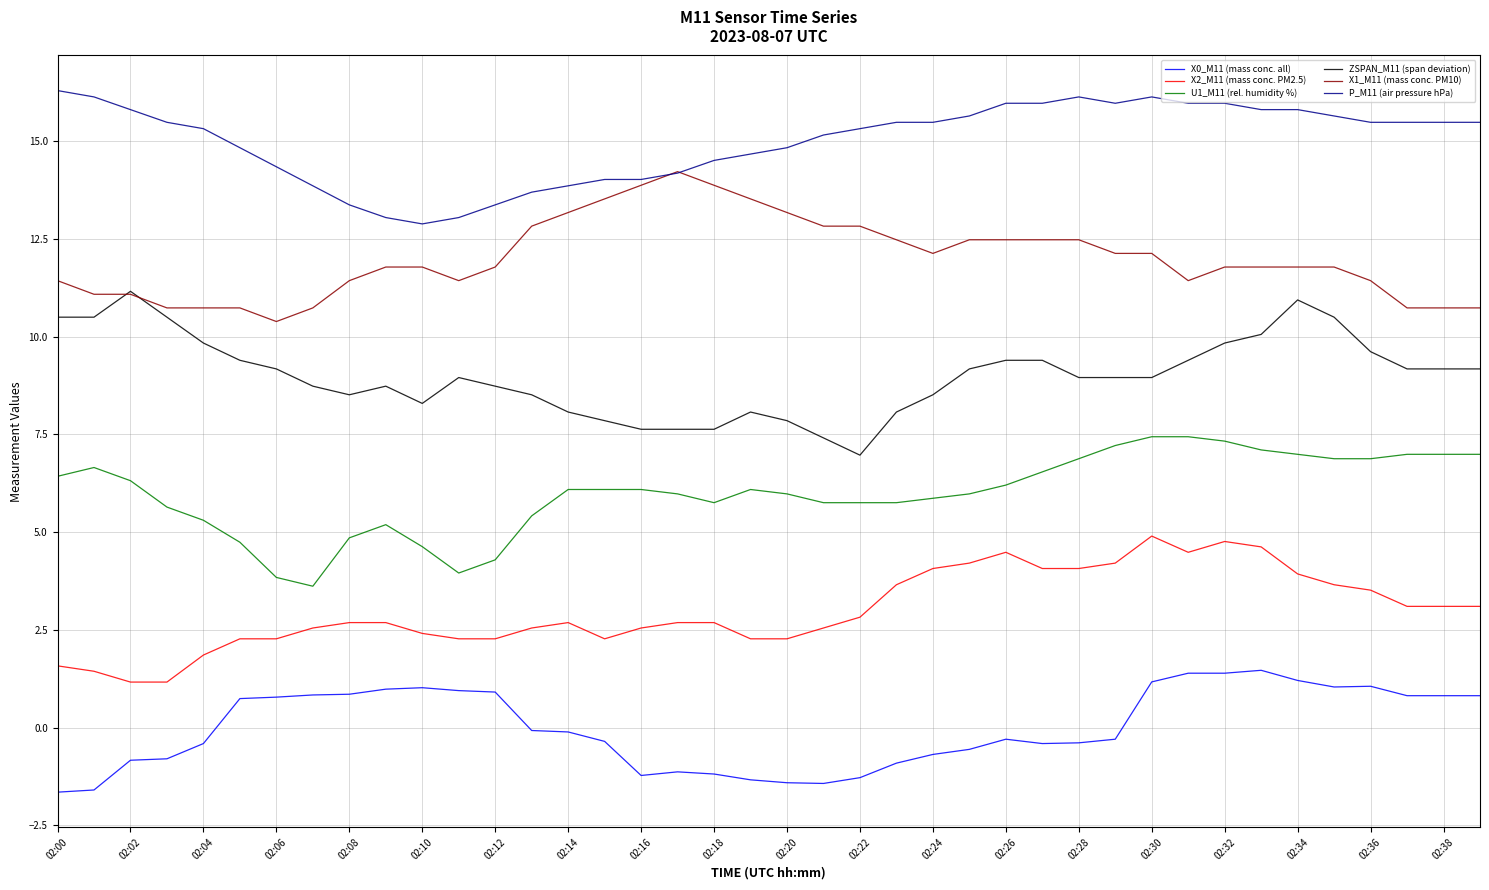

What is the smallest value displayed?

-1.6